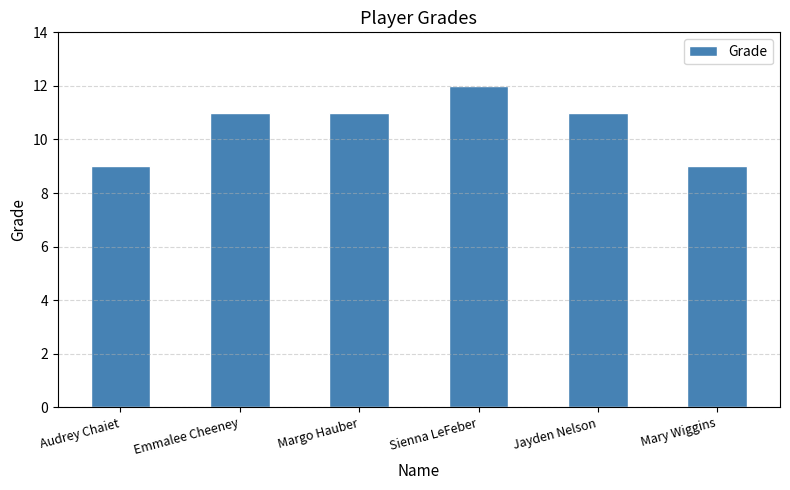

What is the value of the 6th bar from the left?

9